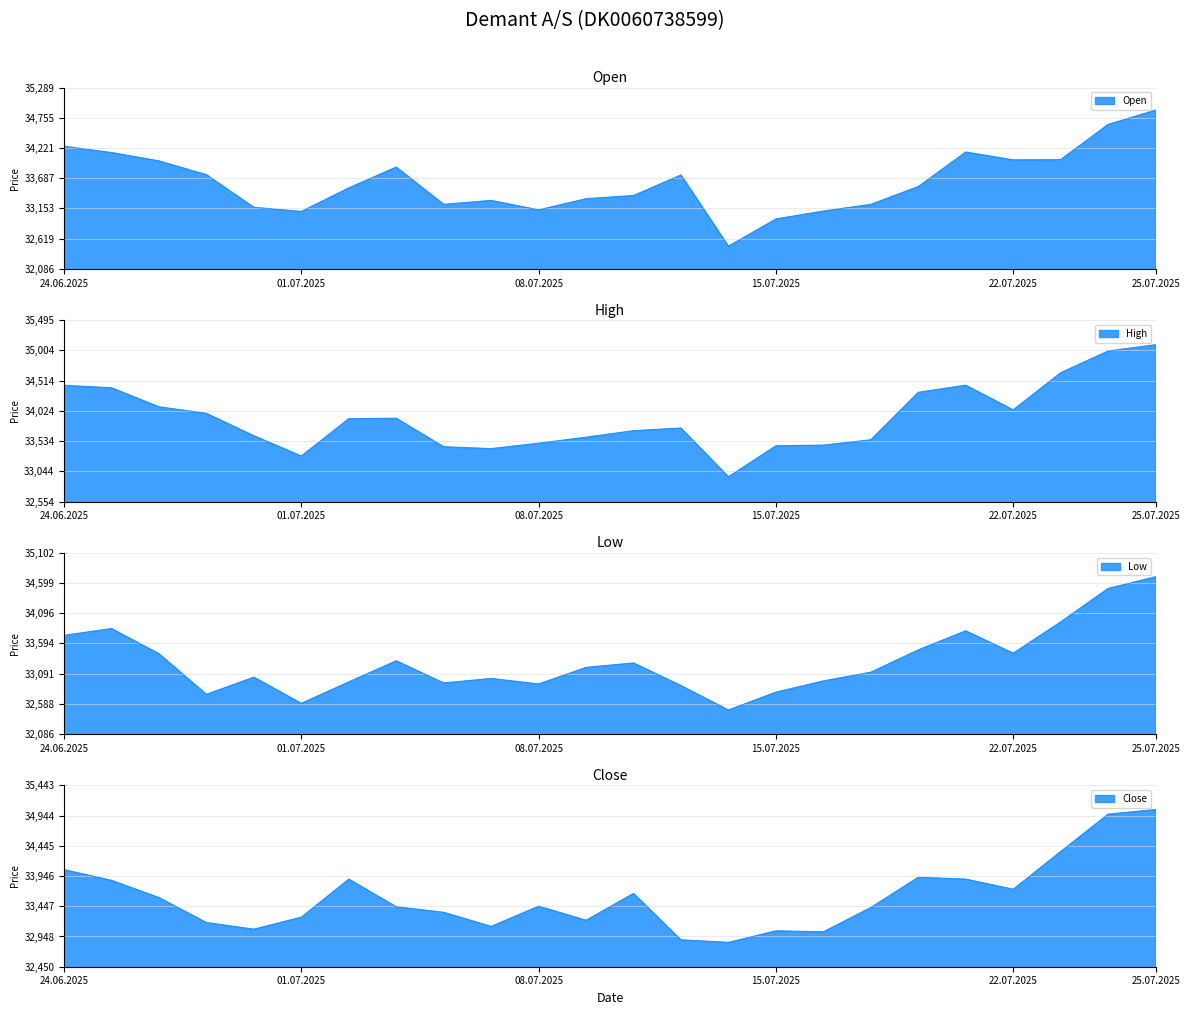

What is the average value of the Close series?

33595